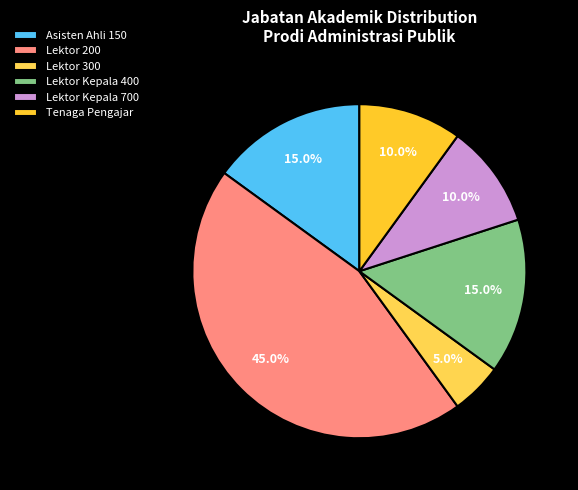

What percentage is the Lektor Kepala 400 slice, to the nearest percent?

15%